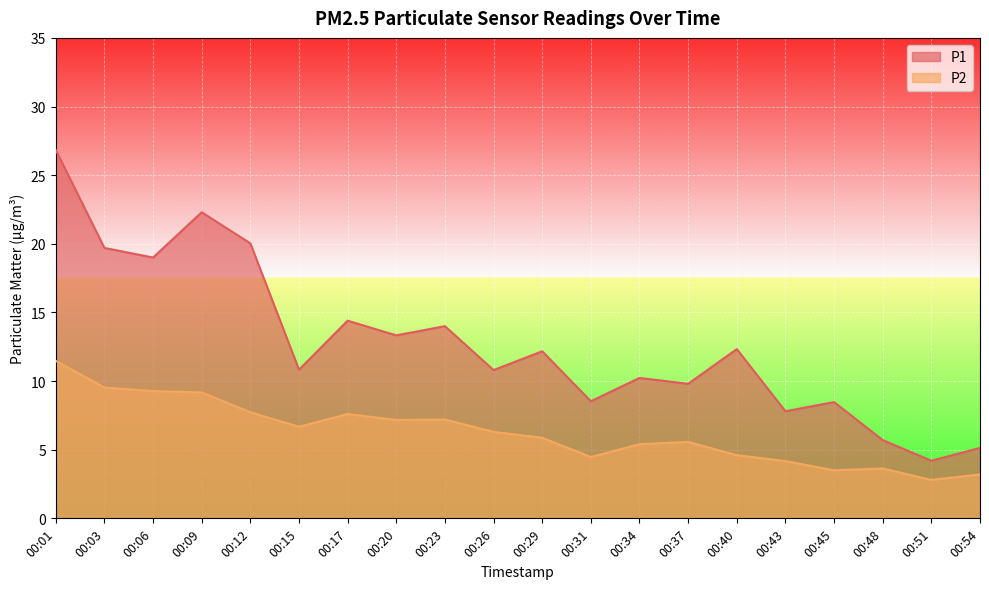

The value of P2 at 00:20 is 1.8. True or false?

False